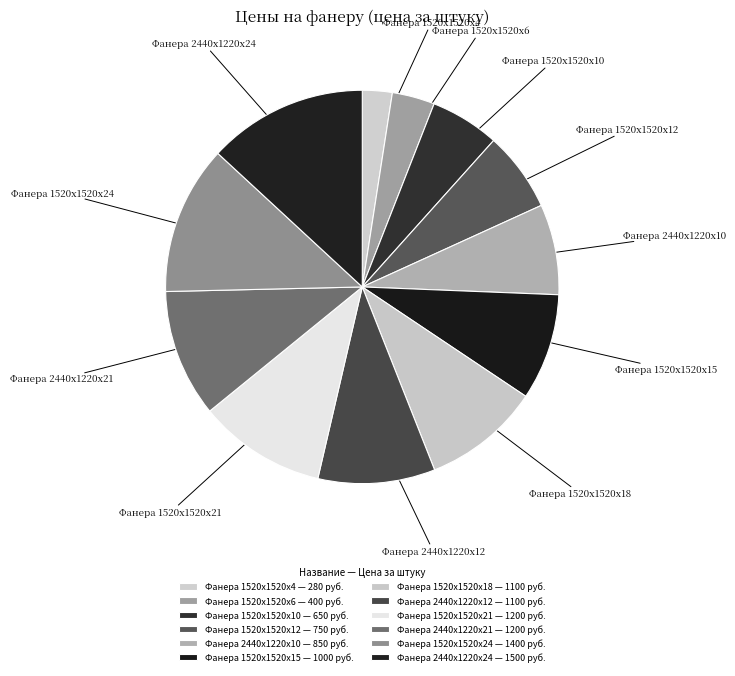

Combined, what portion of the pie is Фанера 1520х1520х10 and Фанера 1520х1520х4?

8.1%